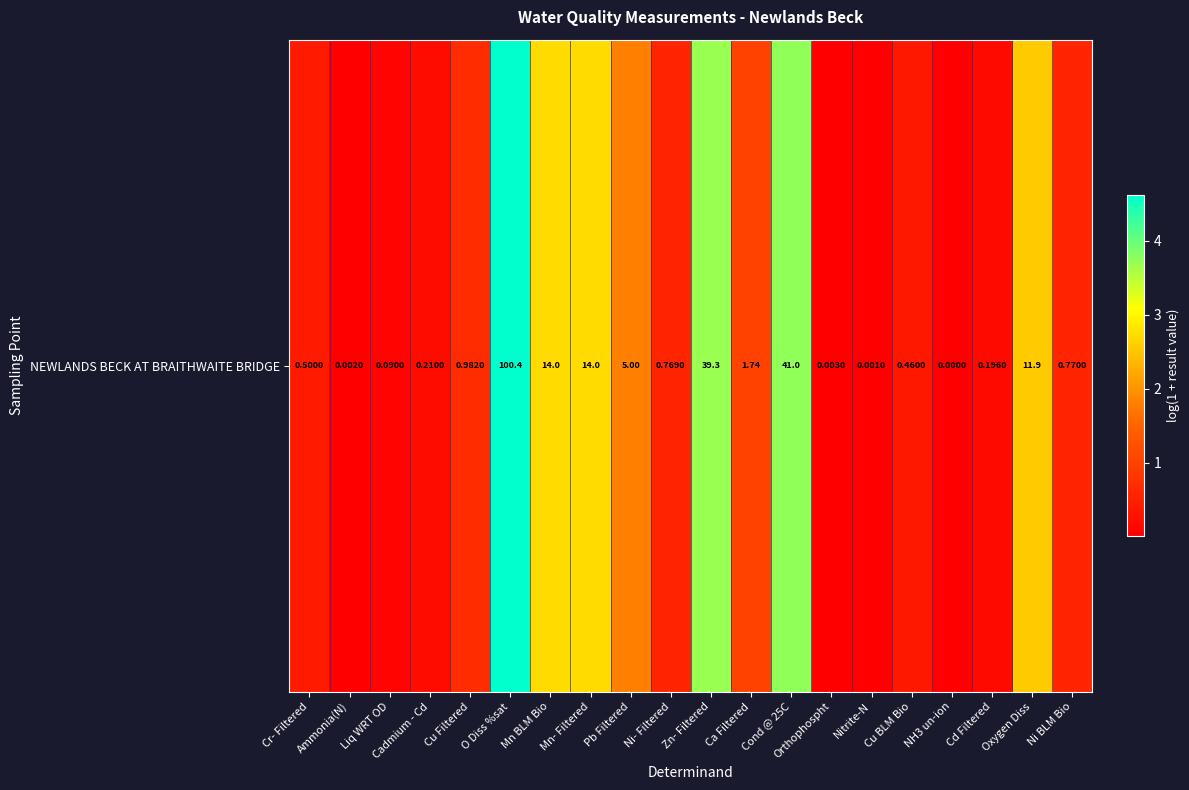

The value at Ca Filtered is 1.0. True or false?

True